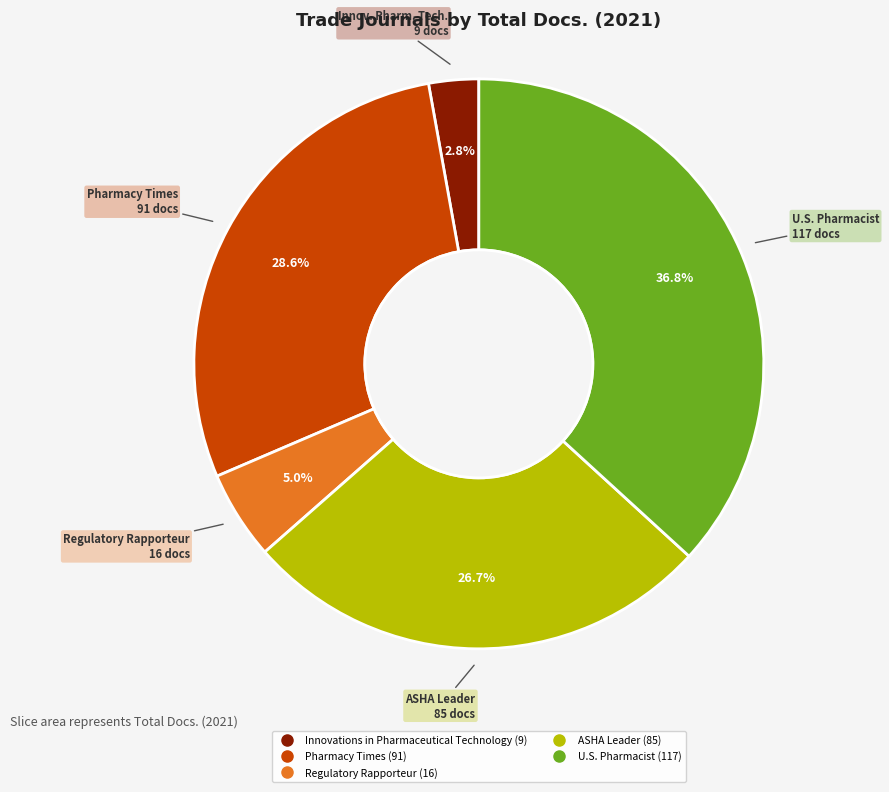

Which category has the smallest portion of the pie?

Innovations in Pharmaceutical Technology